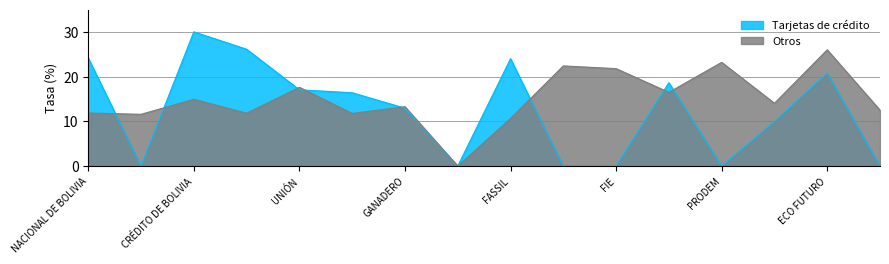

What is the difference between the maximum and second lowest values in the Tarjetas de crédito series?

30.0